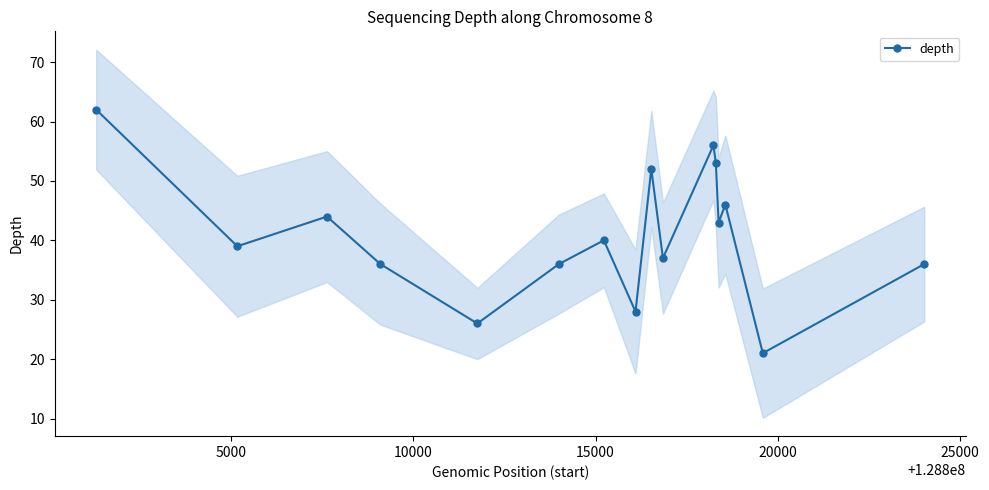

What is the lowest value of the depth series?

21